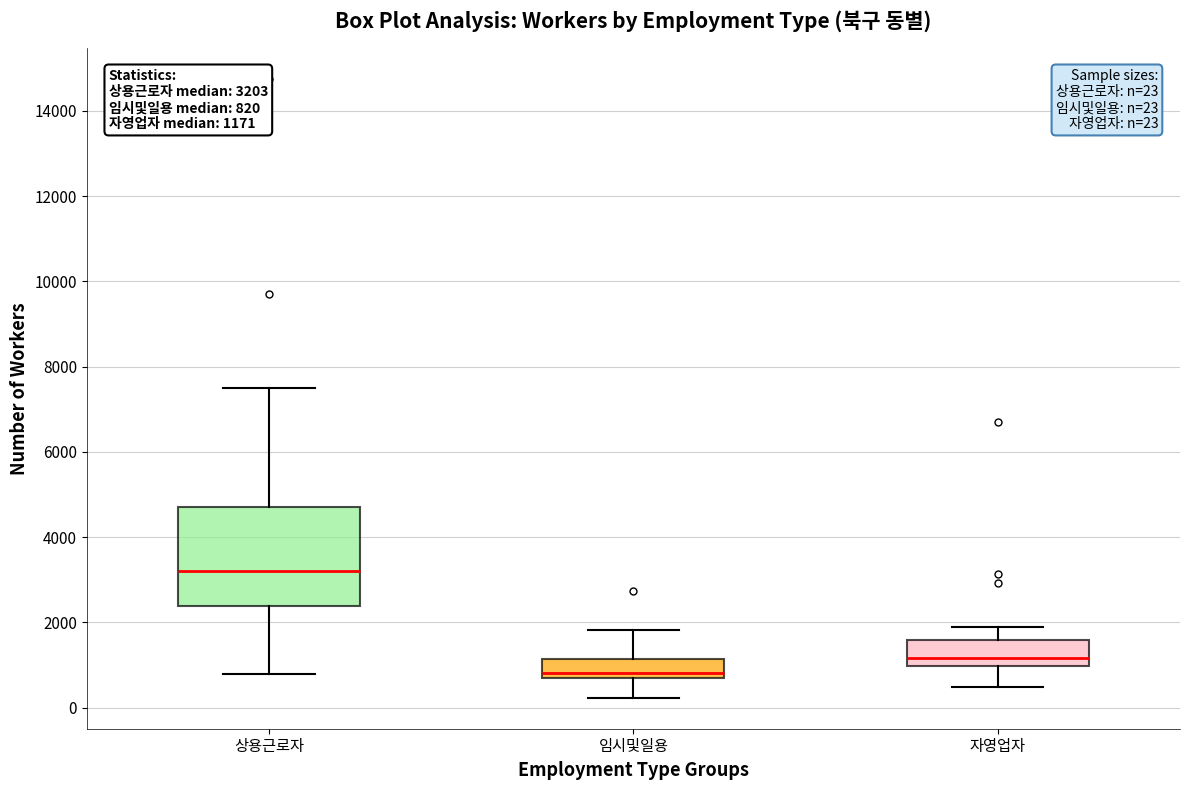

Which box's median line is the highest?

상용근로자